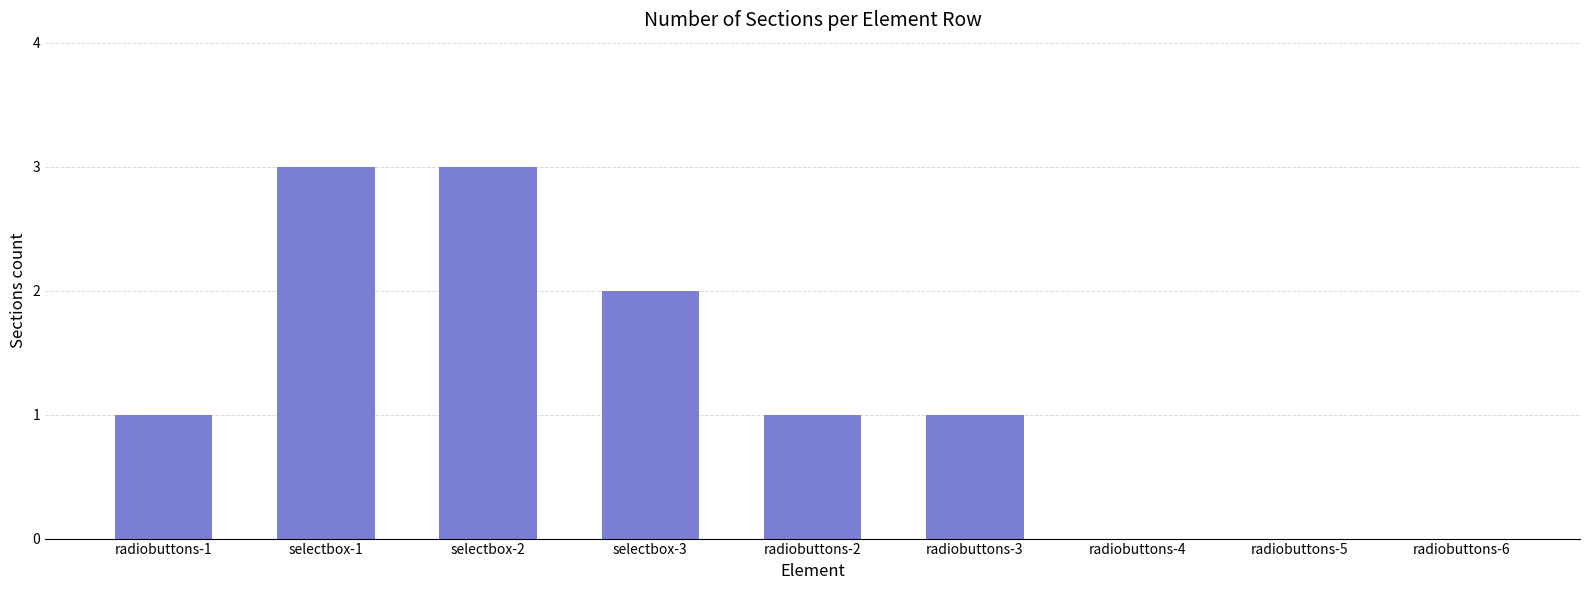

What is the average value?

1